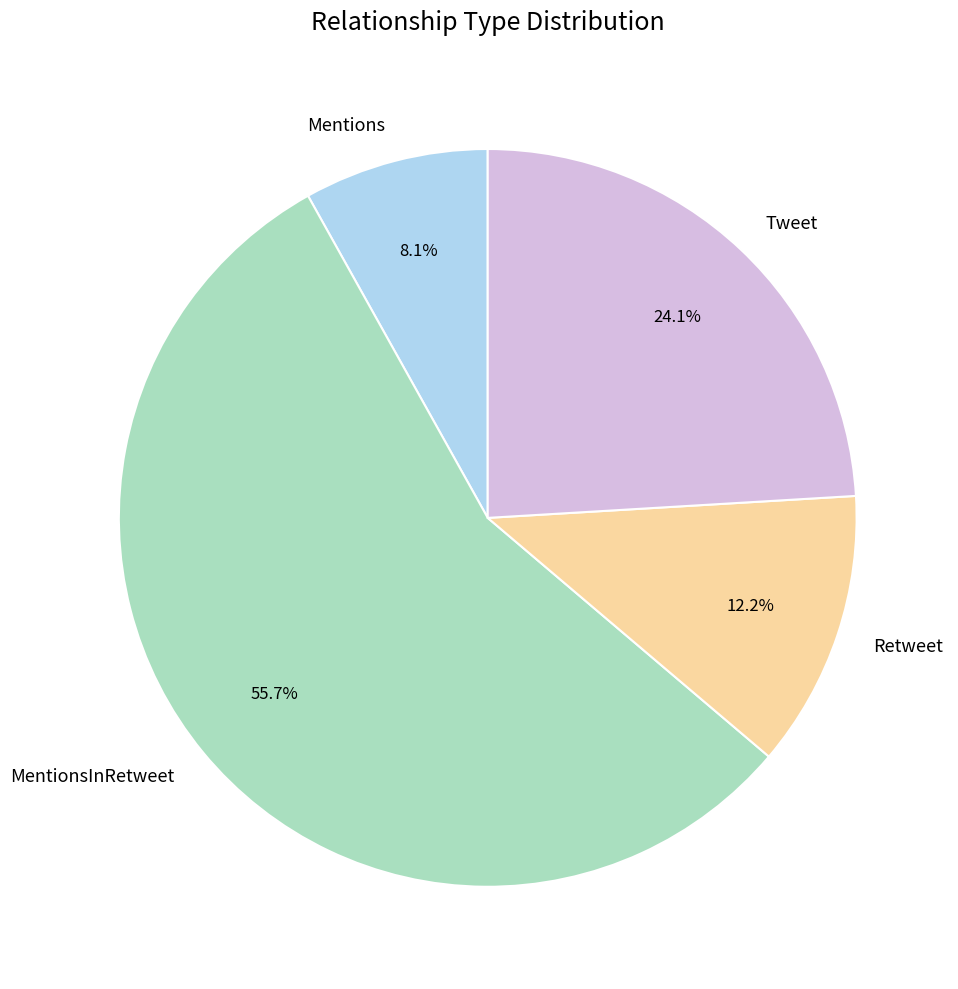

What portion of the pie excludes Retweet?

87.8%